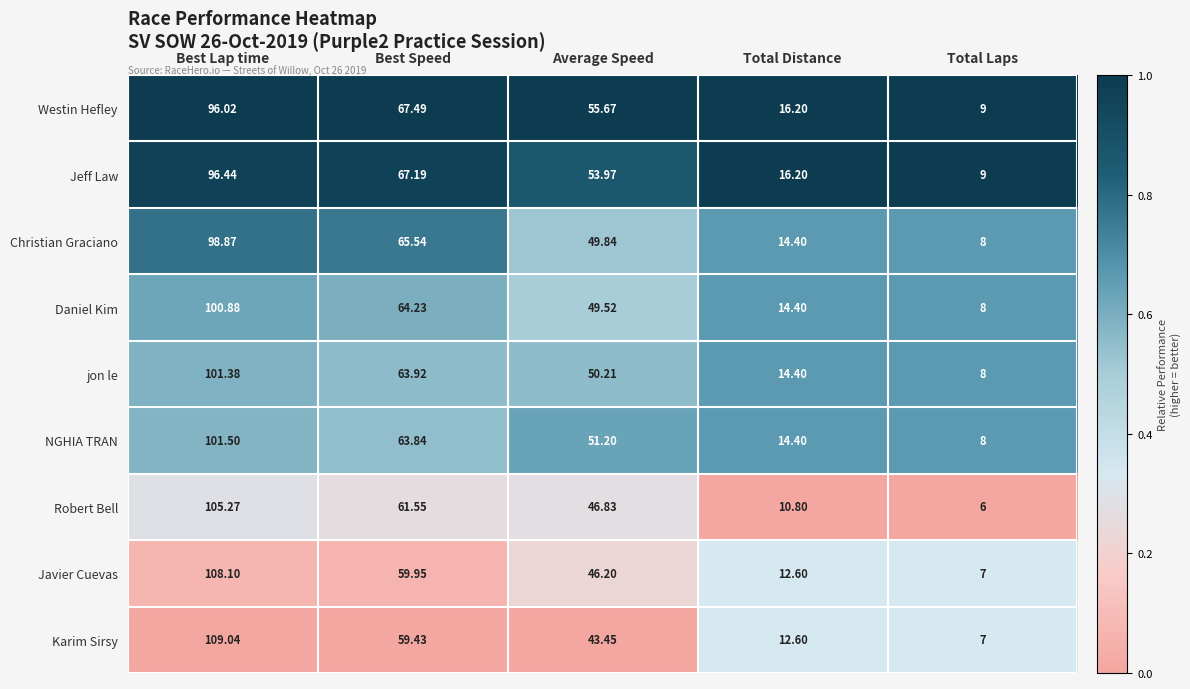

At which label is Javier Cuevas closest to 57?

Best Speed